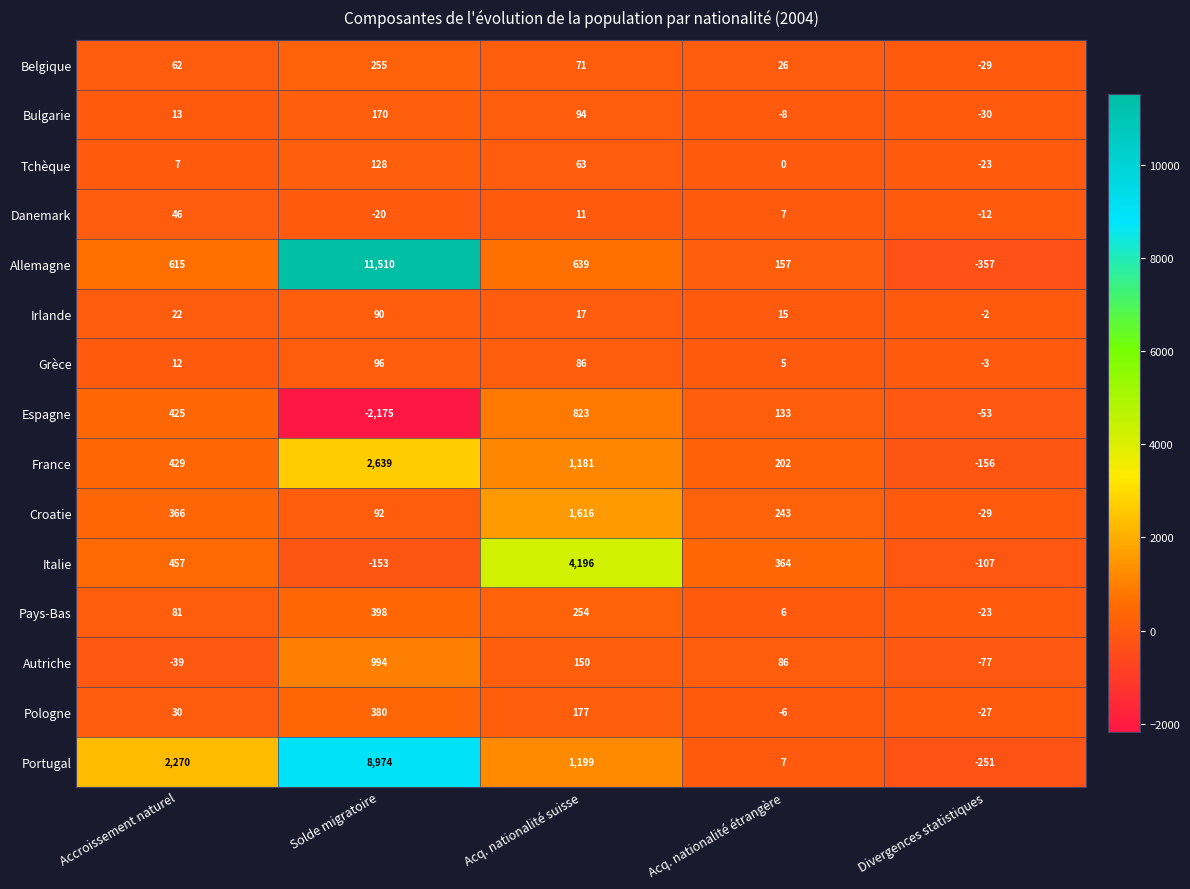

At which label is Allemagne closest to 5576?

Acq. nationalité suisse